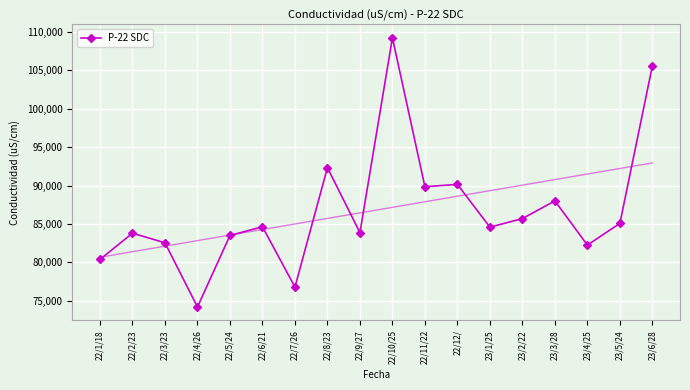

Reading right to left, list all the values displayed in this chart.

105600	85070	82240	88000	85690	84580	90150	89850	109250	83860	92330	76770	84630	83490	74170	82540	83790	80370